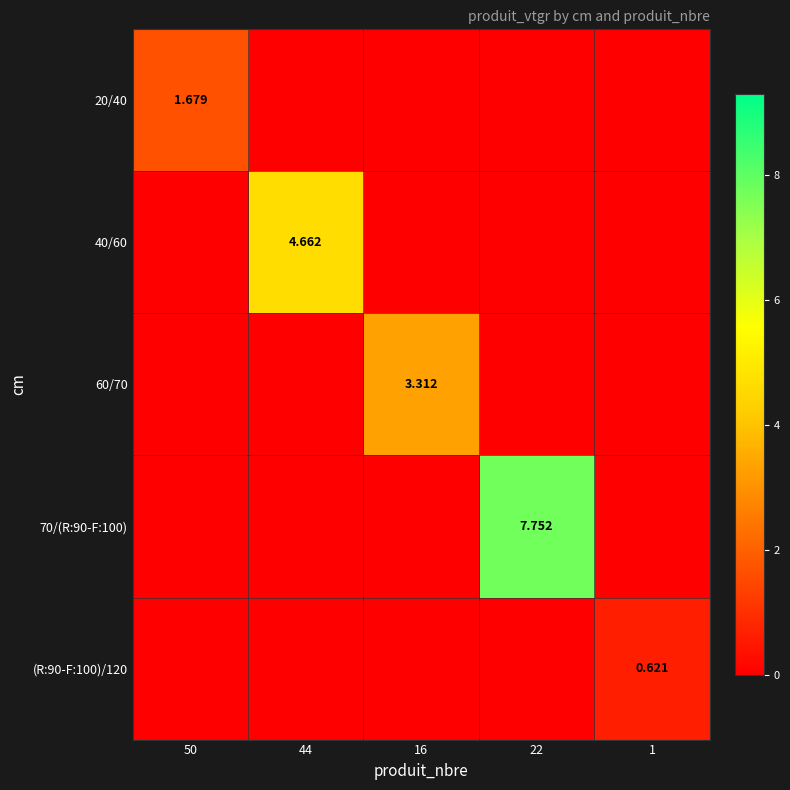

List the series in order of their peak value, lowest first.

(R:90-F:100)/120, 20/40, 60/70, 40/60, 70/(R:90-F:100)